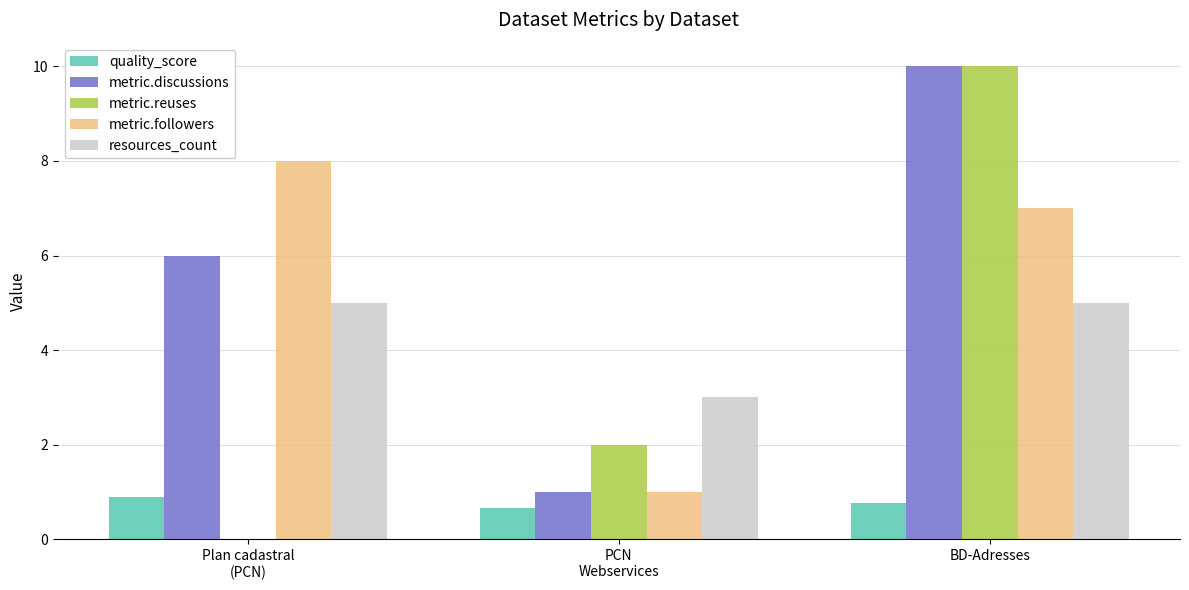

Is the value of metric.followers at PCN
Webservices greater than the value of metric.discussions at BD-Adresses?

No